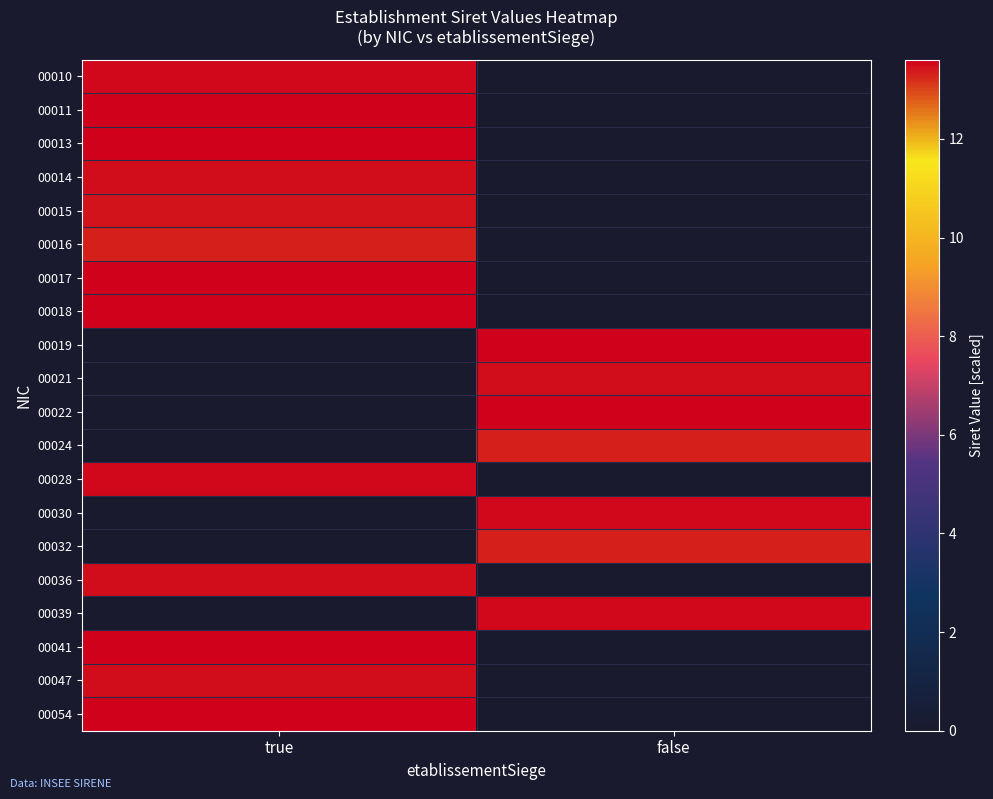

At true, list the series in order from smallest to largest.

00019, 00021, 00022, 00024, 00030, 00032, 00039, 00016, 00015, 00014, 00047, 00036, 00010, 00028, 00011, 00041, 00017, 00054, 00013, 00018